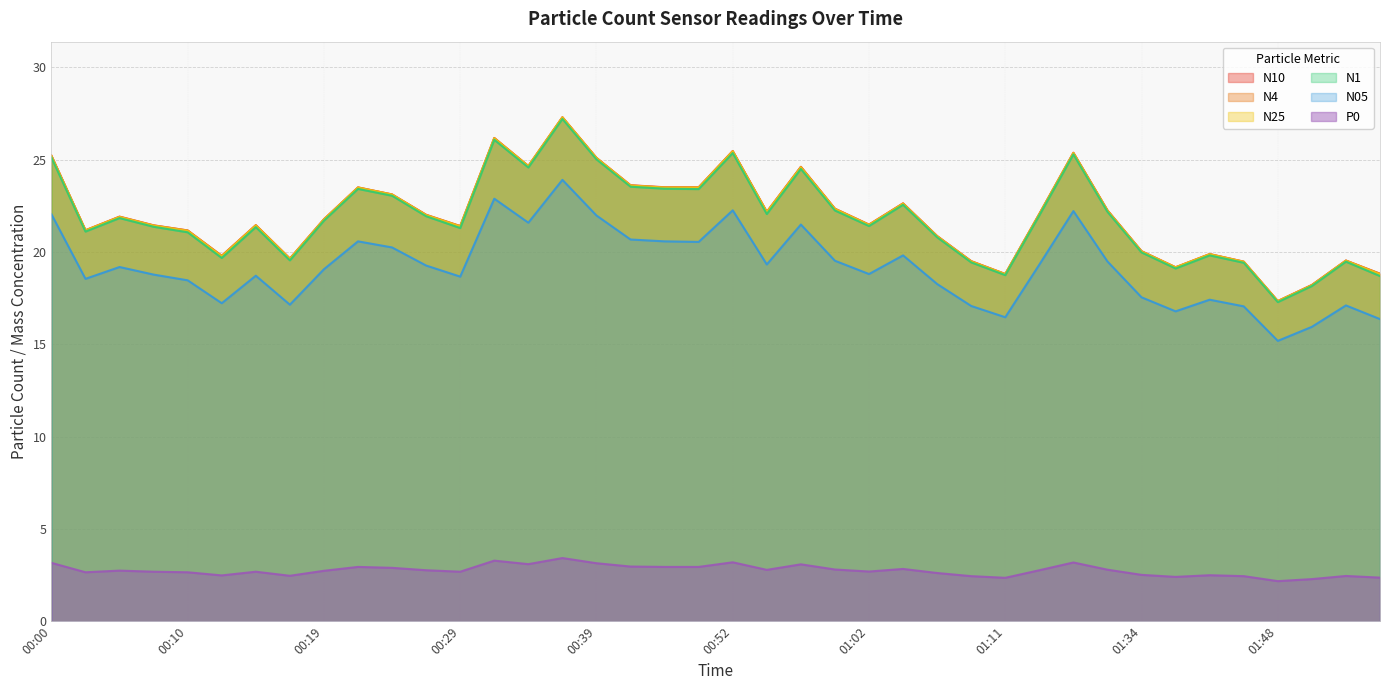

Is the value of N25 at 00:02 greater than the value of N1 at 00:22?

No